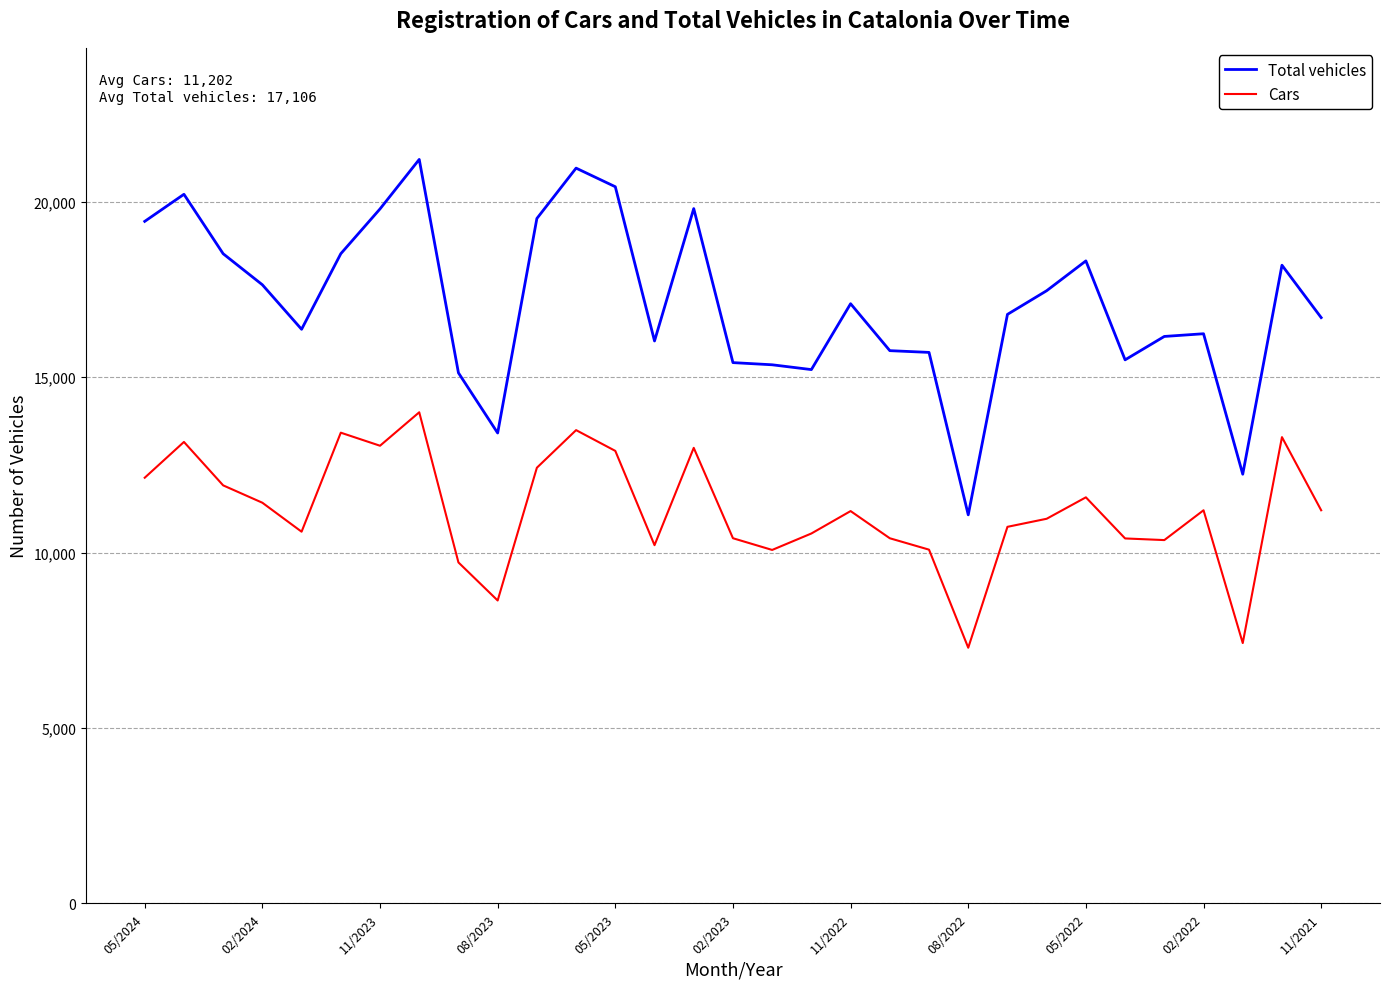

True or false: Total vehicles has more than 0 points higher than both neighbors.

True